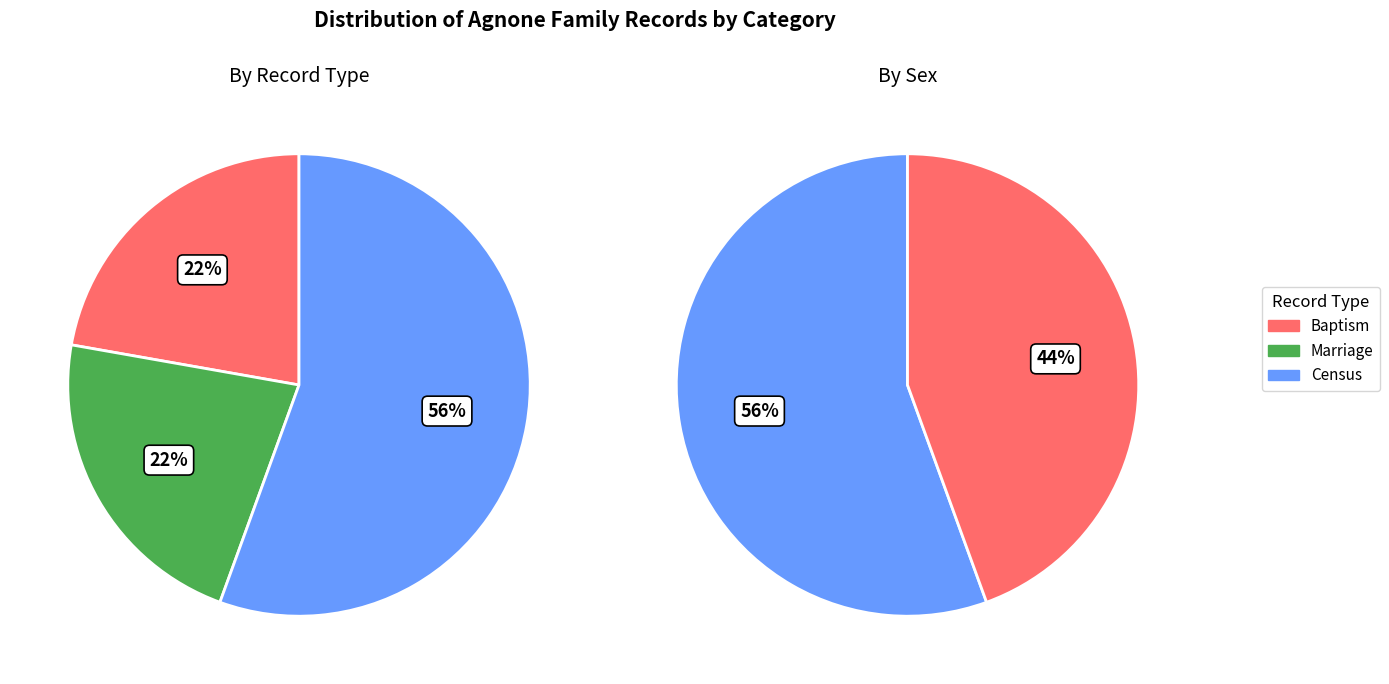

Which has a higher value, F or M?

F